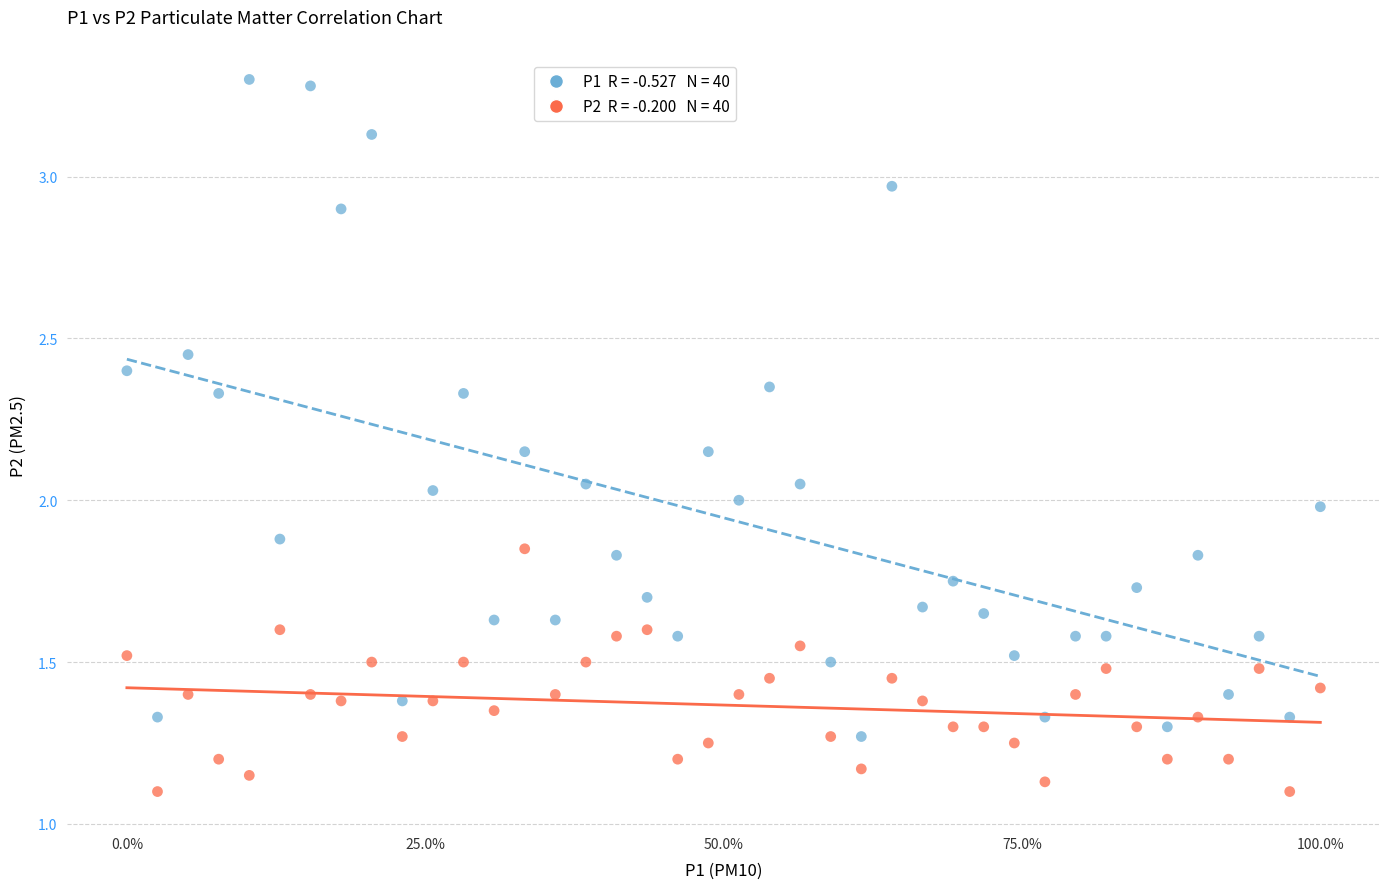

Across all data points, what is the range of Y values (max minus min)?

2.2